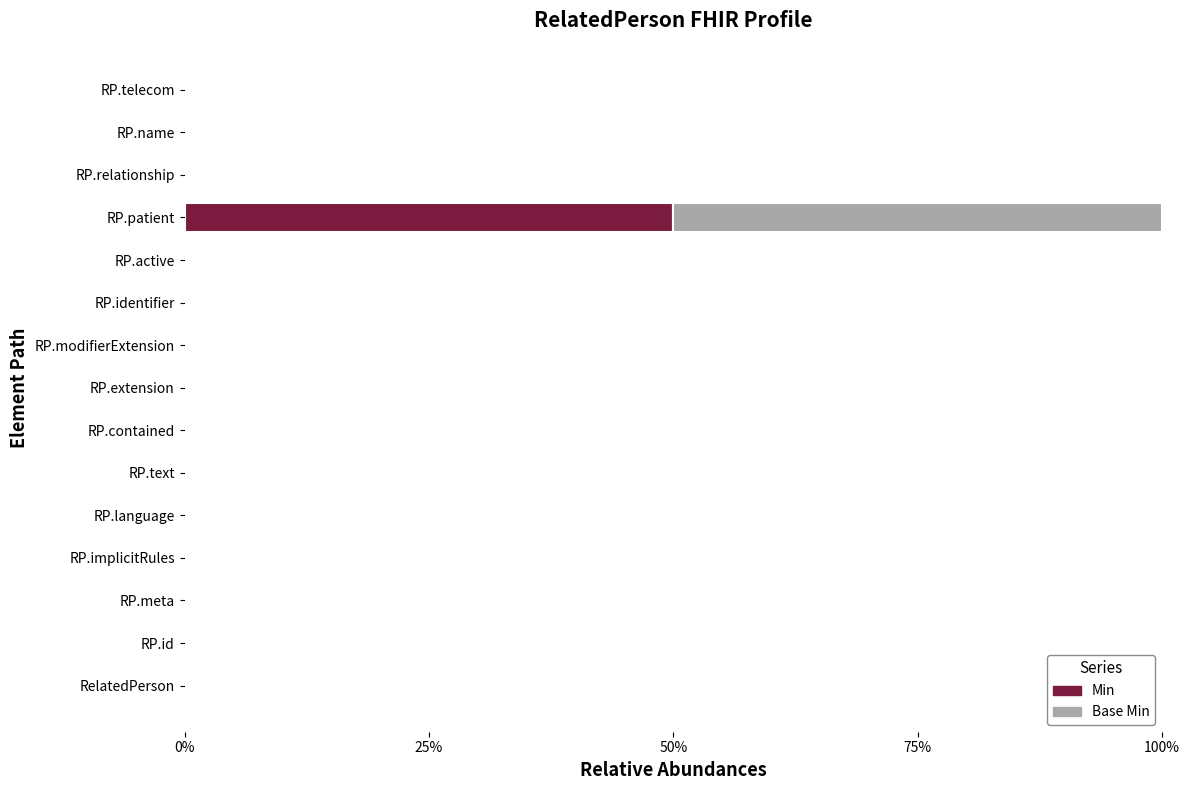

At which category is the sum across all series the highest?

RP.patient